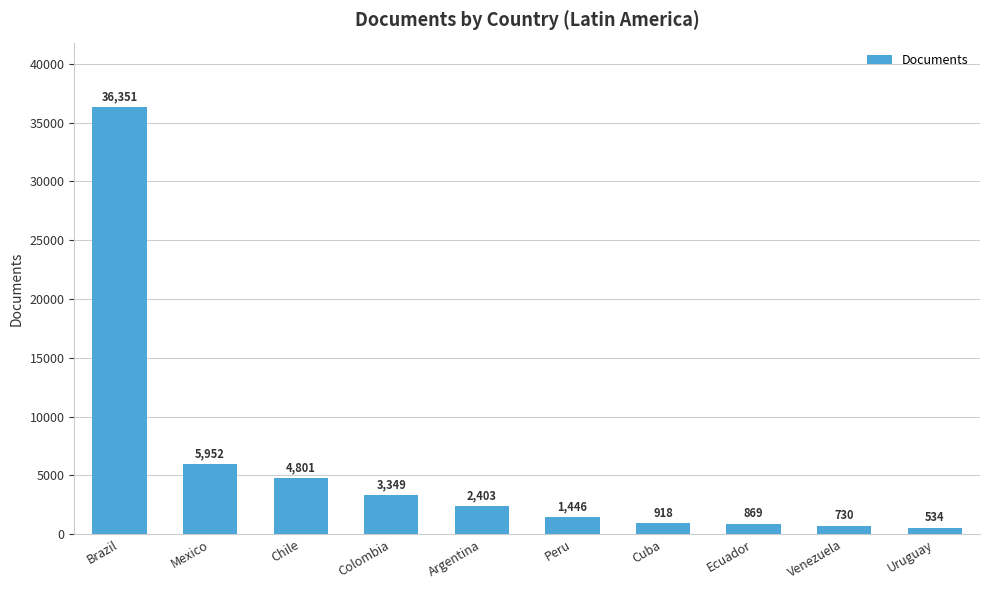

What is the difference between the values at Peru and Colombia?

1903